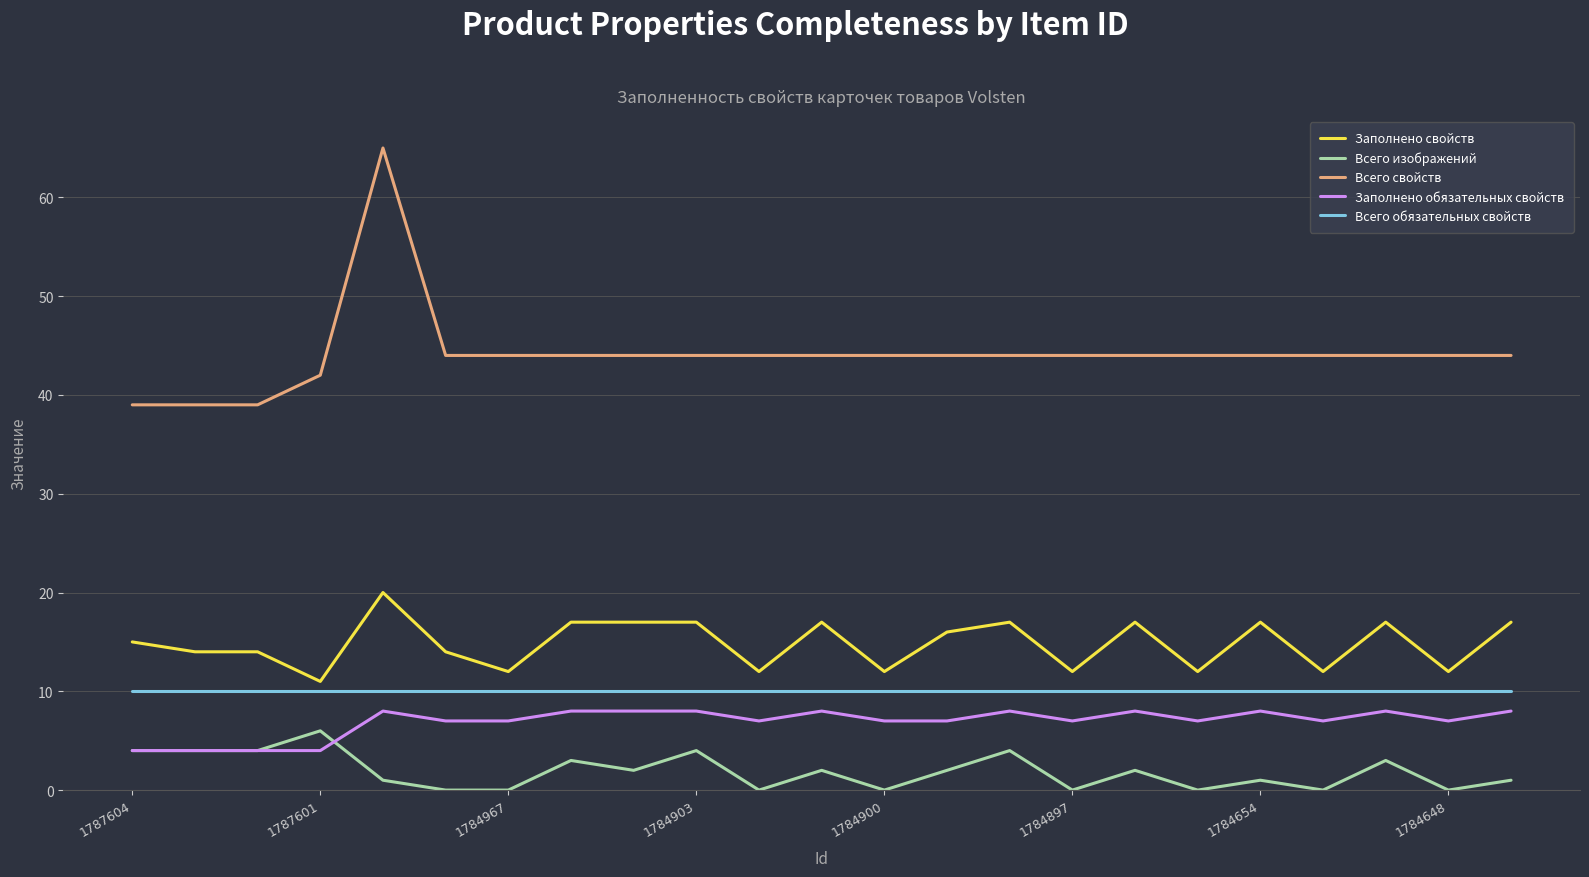

True or false: Заполнено обязательных свойств and Всего обязательных свойств intersect in this chart.

False